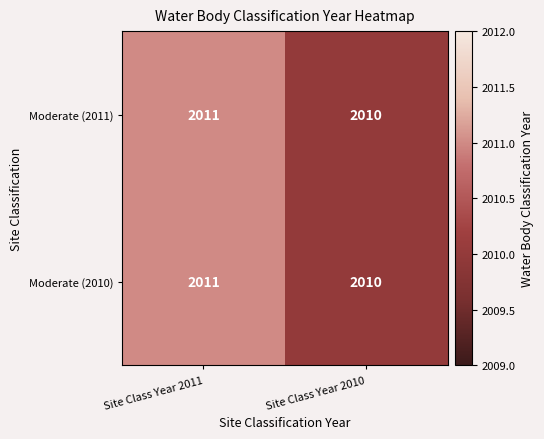

The Moderate (2011) series shows 2010 at Site Class Year 2010. True or false?

True